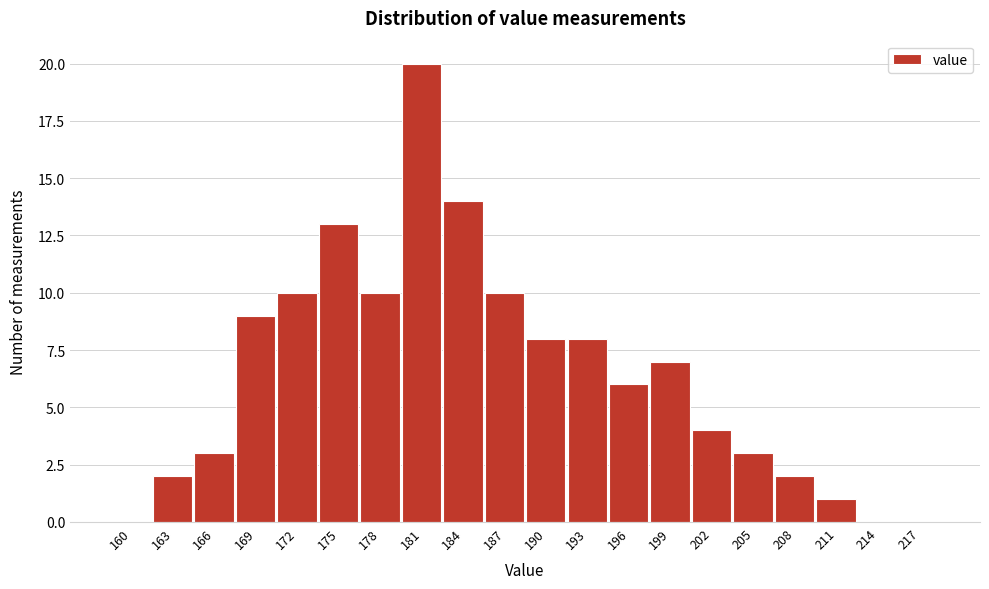

Reading left to right, what are all the values shown in this chart?

160=0	163=2	166=3	169=9	172=10	175=13	178=10	181=20	184=14	187=10	190=8	193=8	196=6	199=7	202=4	205=3	208=2	211=1	214=0	217=0